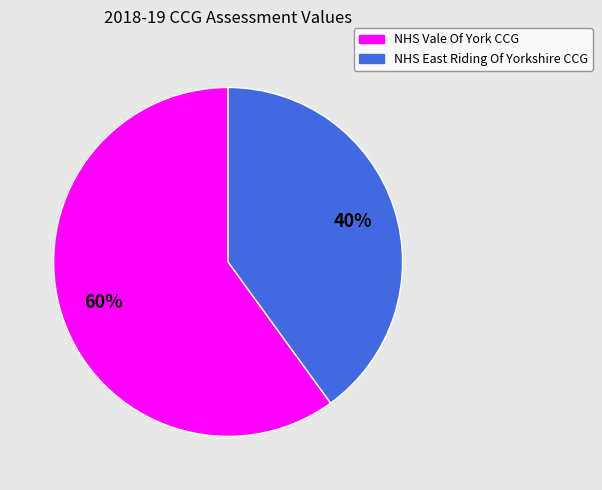

Rank the categories by value from highest to lowest.

NHS Vale Of York CCG, NHS East Riding Of Yorkshire CCG